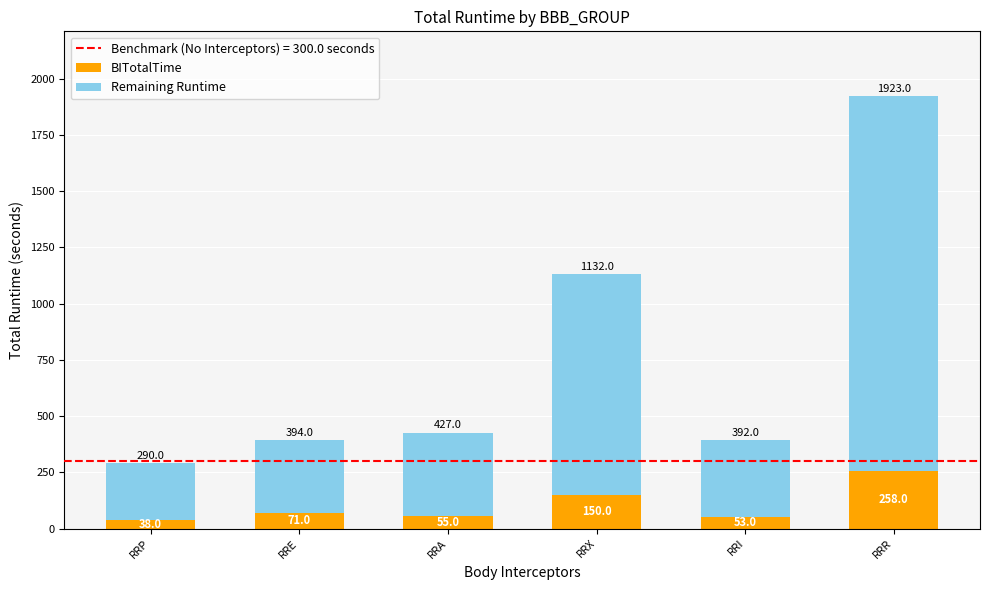

What is the lowest value of the BITotalTime series?

38